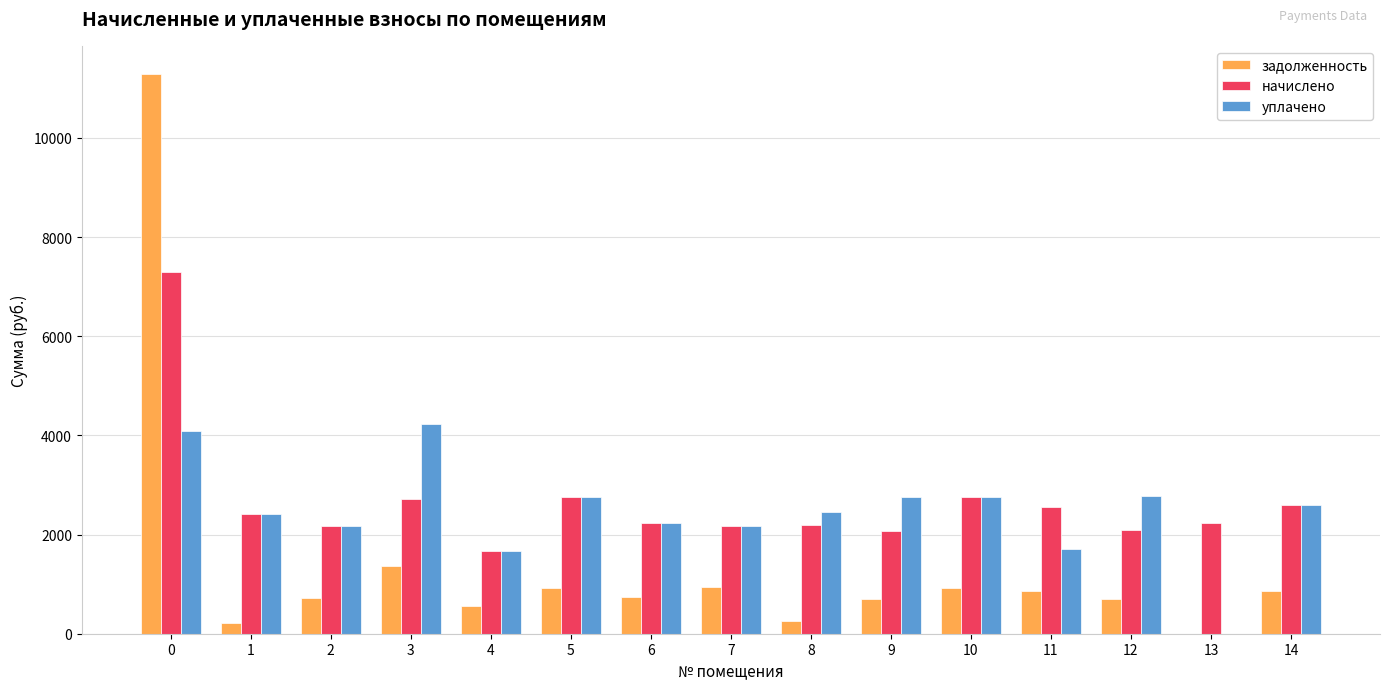

What is the sum of all задолженность values?

21039.9